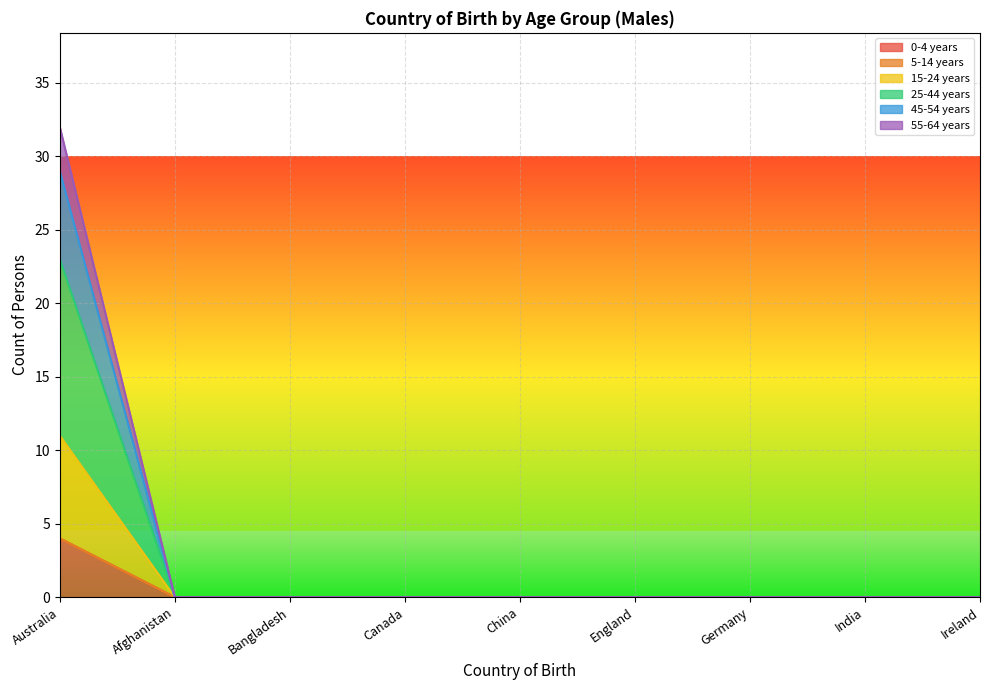

Rank the categories by 0-4 years value from highest to lowest.

Australia, Afghanistan, Bangladesh, Canada, China, England, Germany, India, Ireland